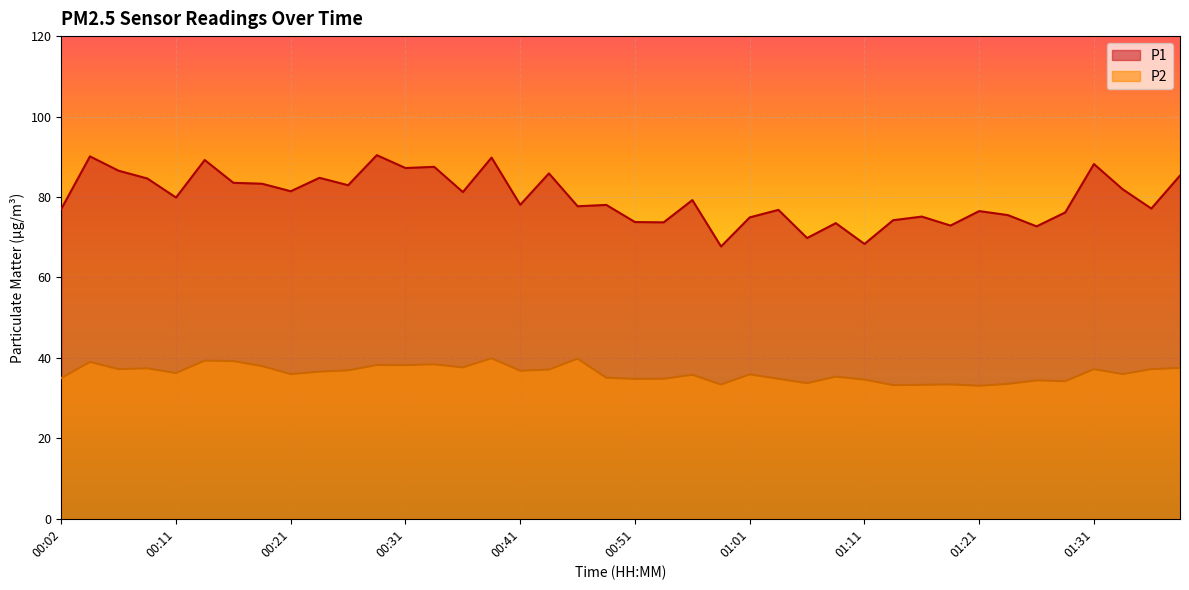

True or false: P2 and P1 cross at least once.

False